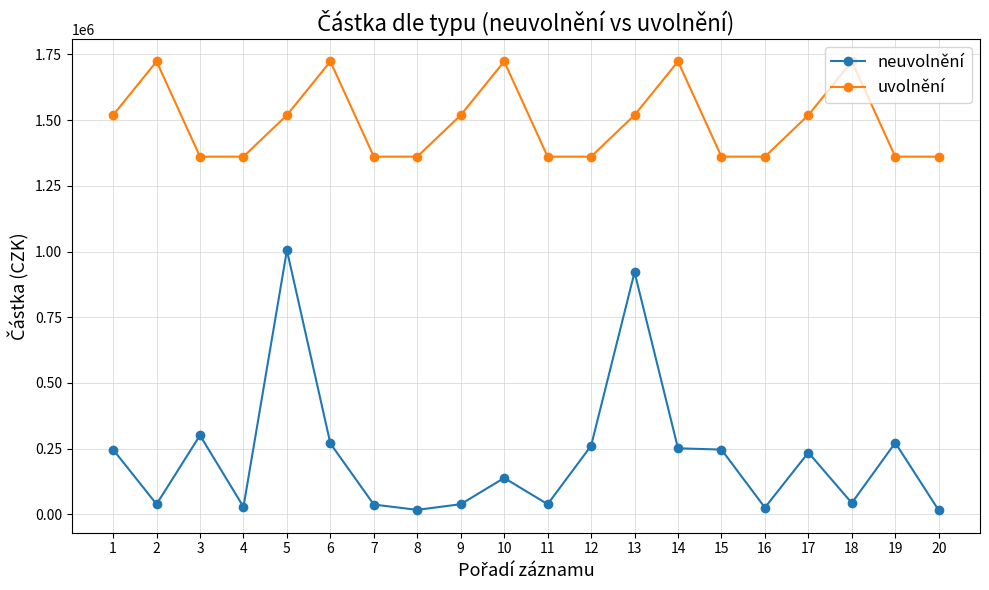

True or false: neuvolnění and uvolnění intersect in this chart.

False